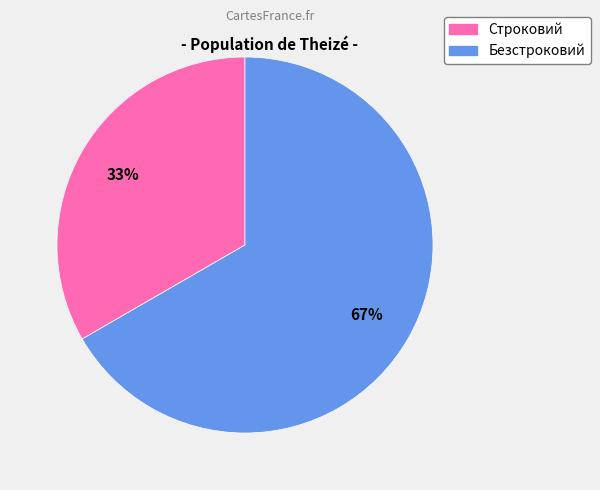

To the nearest percent, what is the average slice percentage?

50%